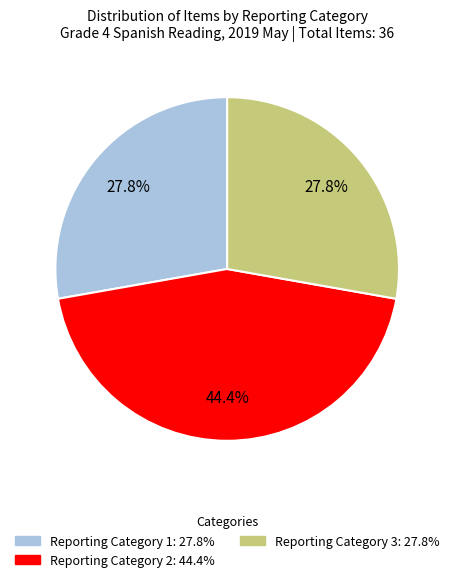

Is it true that Reporting Category 3 is 28% of the pie?

True